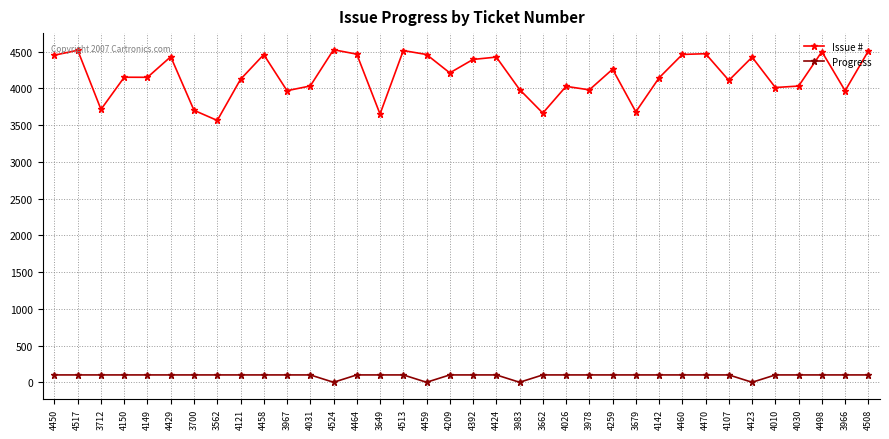

Where is the first local minimum for Issue #?

3712